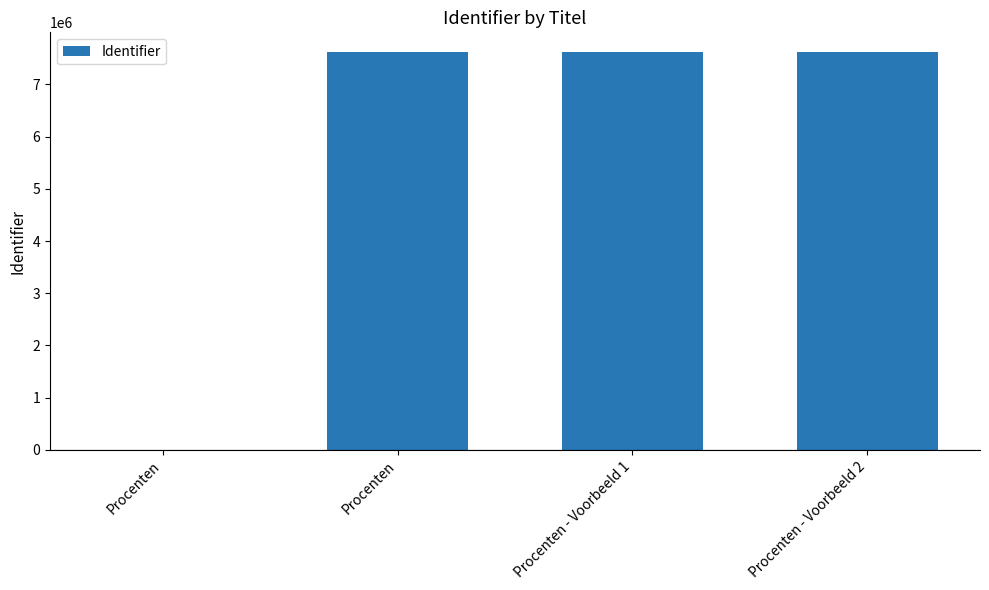

What is the label of the 2nd bar from the left?

Procenten